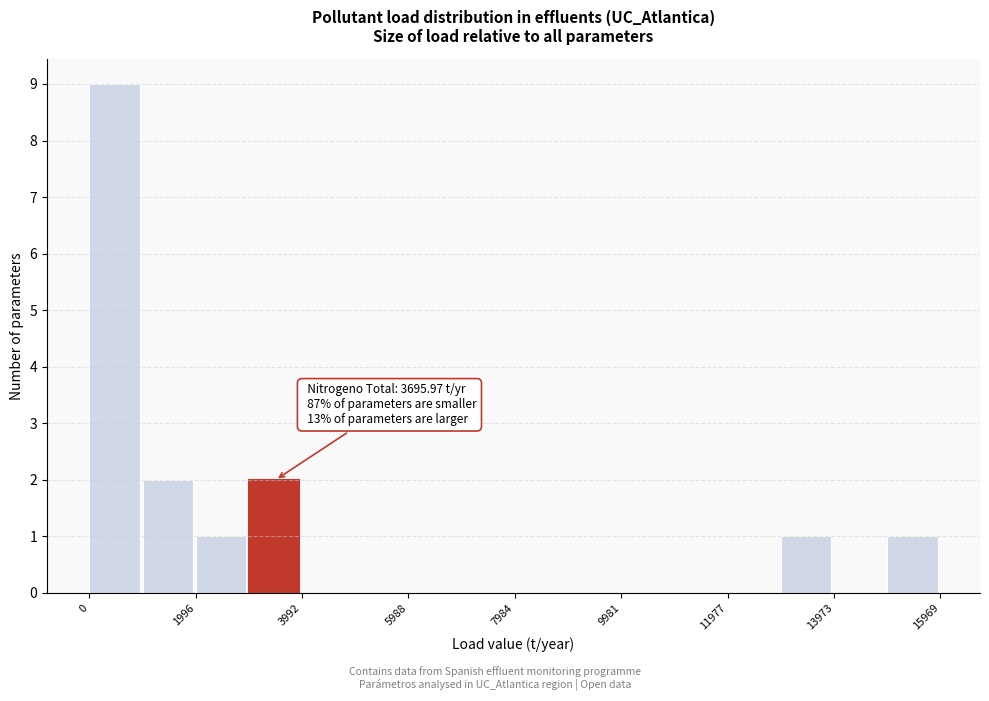

Over which range of the x-axis is the bar tallest?

0 to 1000